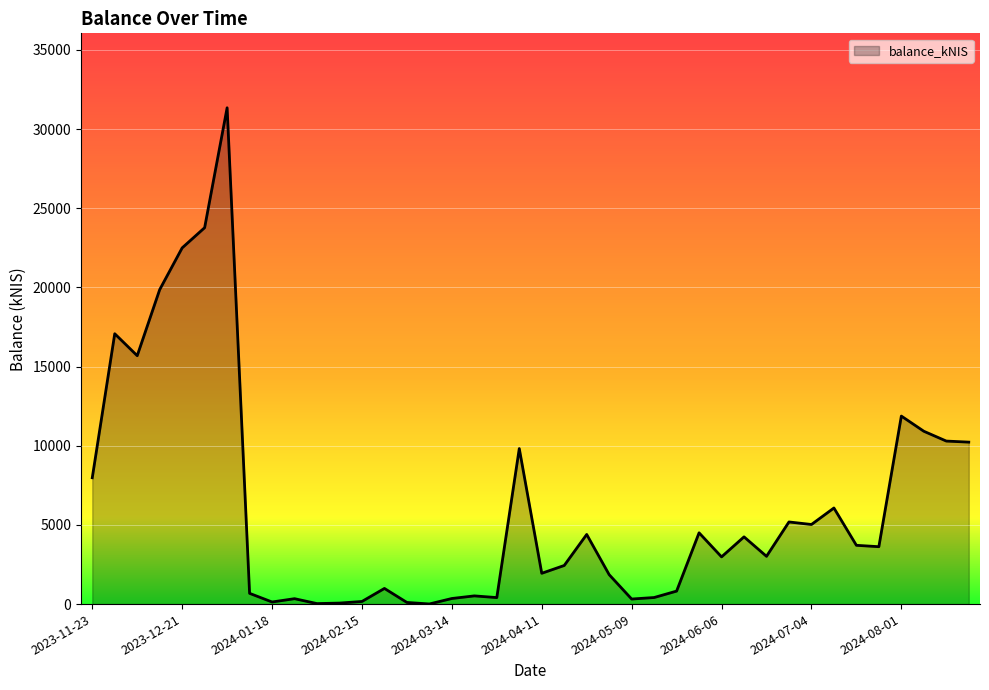

What is the difference between the maximum and minimum values?

31336.0